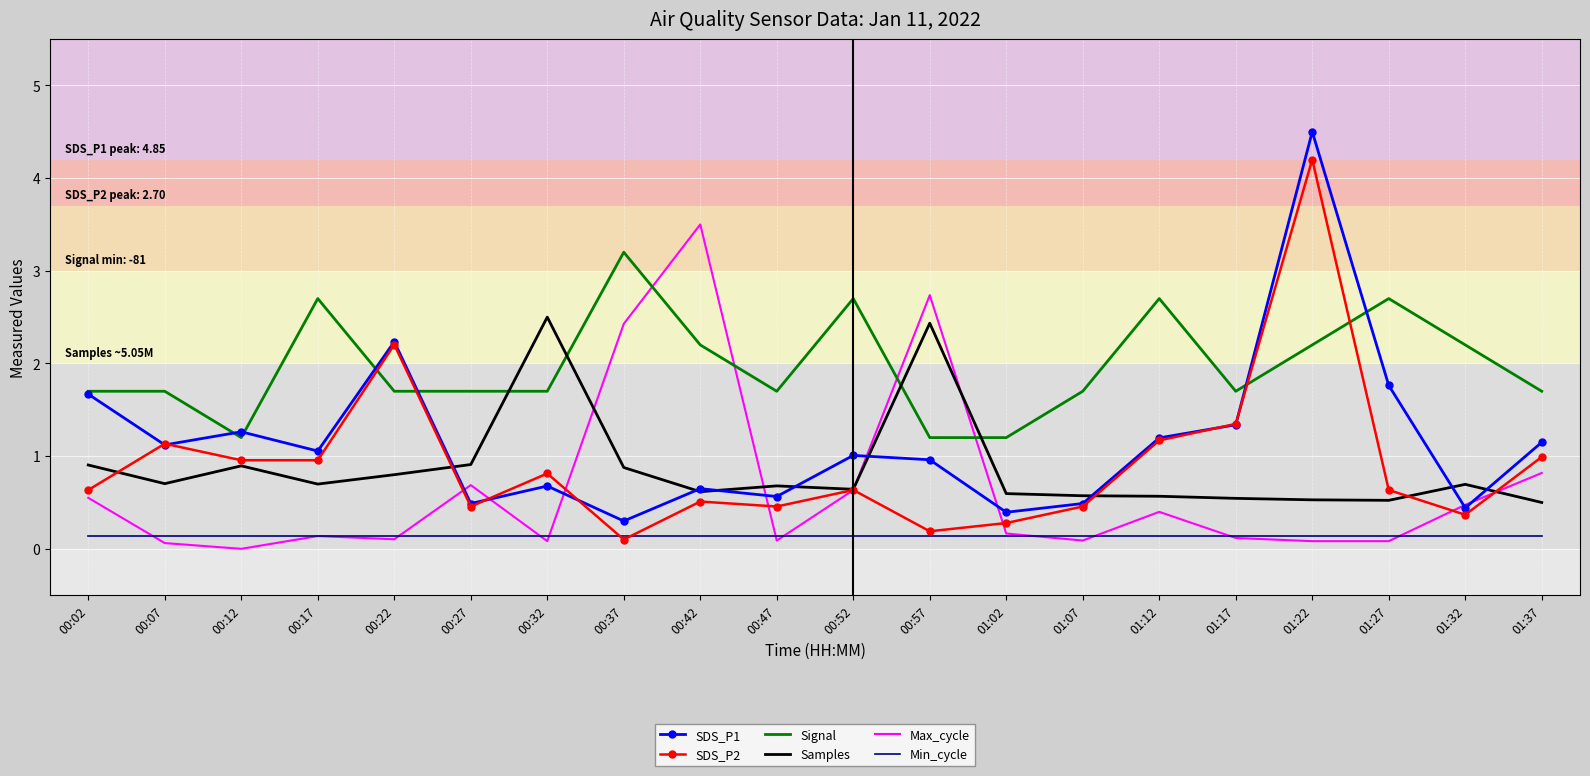

What position from the left is 00:47?

10